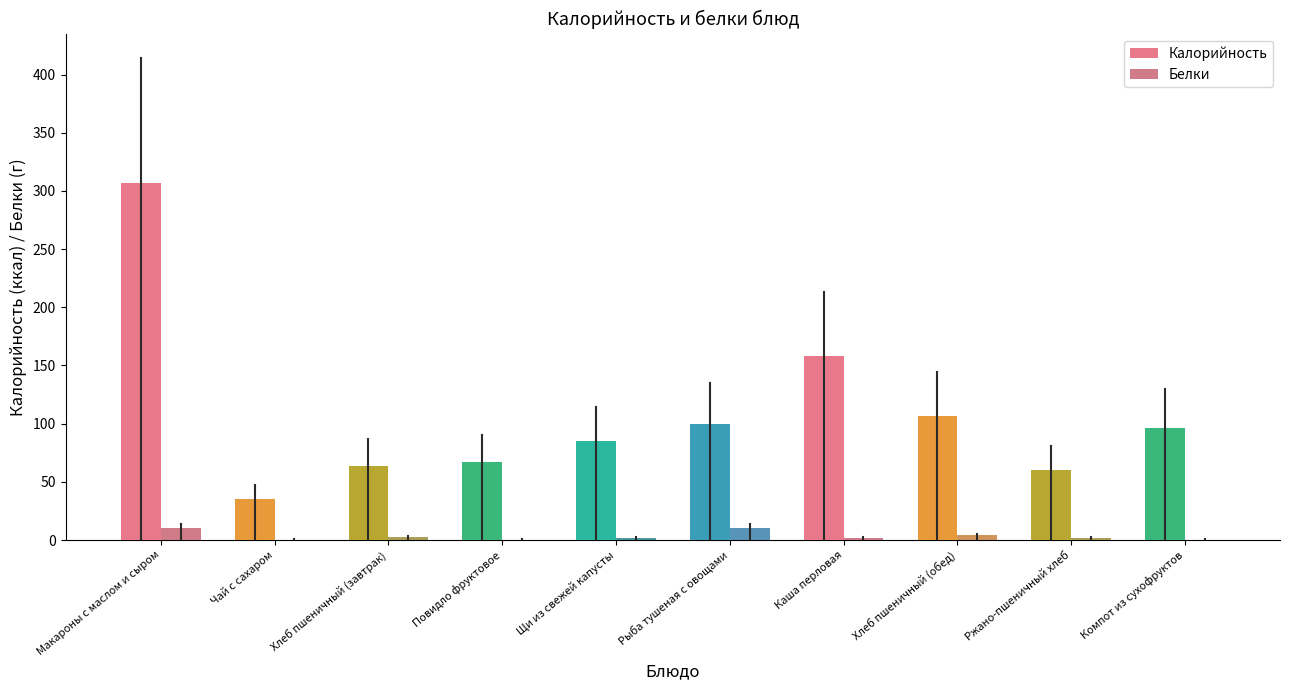

How many series are shown in this chart?

2